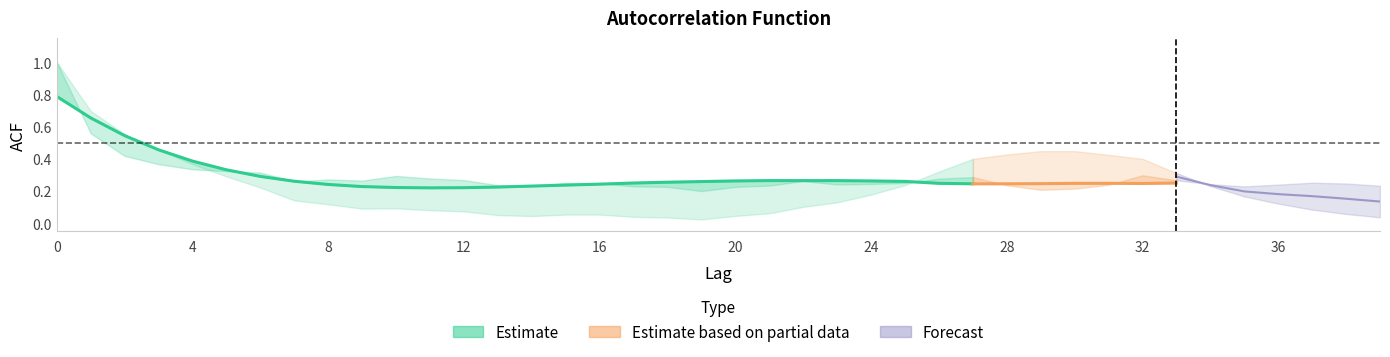

True or false: acf_shown_smooth has more than 1 points higher than both neighbors.

False